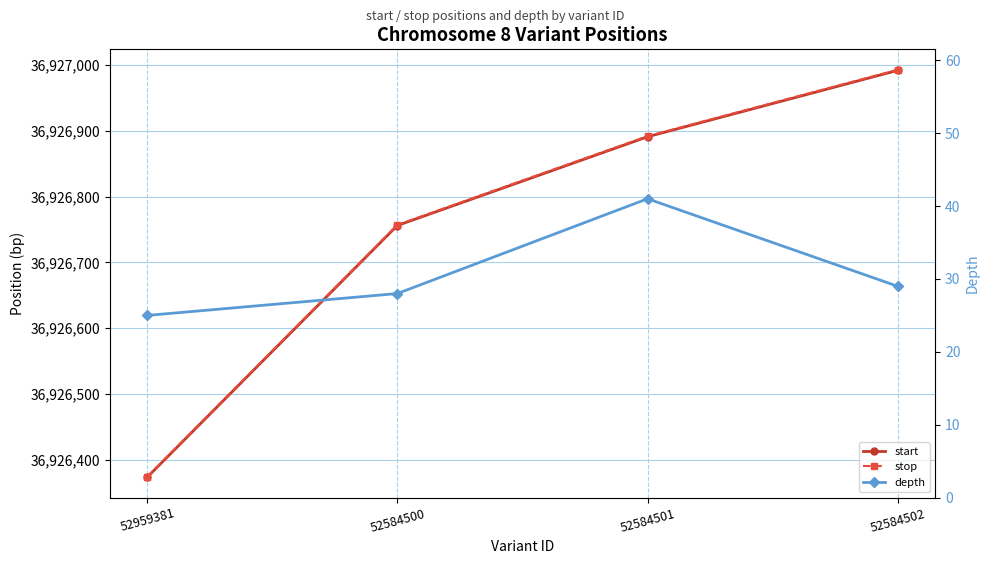

Reading left to right, extract all data points from this chart.

start: 36926373	36926756	36926891	36926992
stop: 36926374	36926757	36926892	36926993
depth: 25	28	41	29